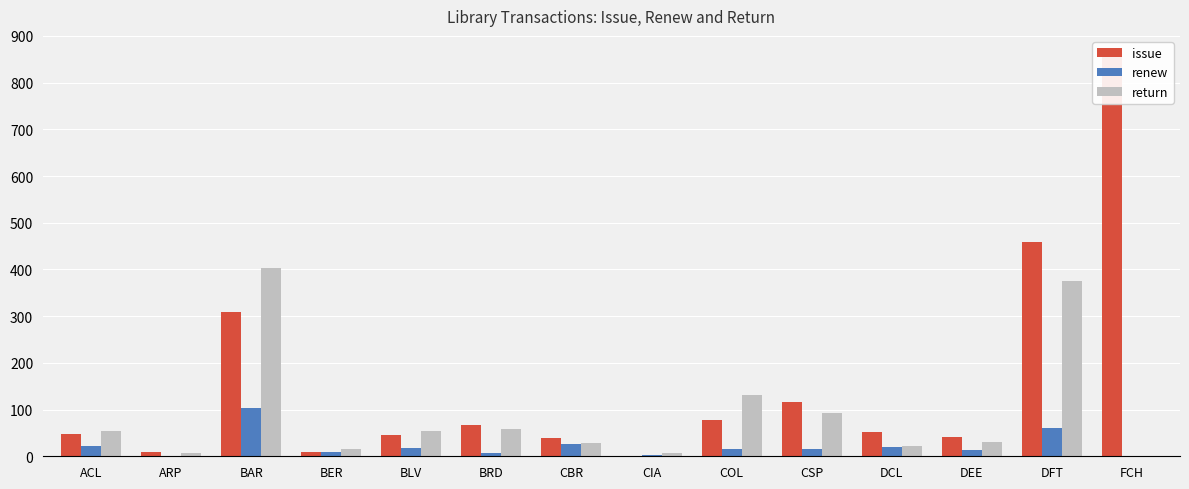

Read the issue value at BRD.

66